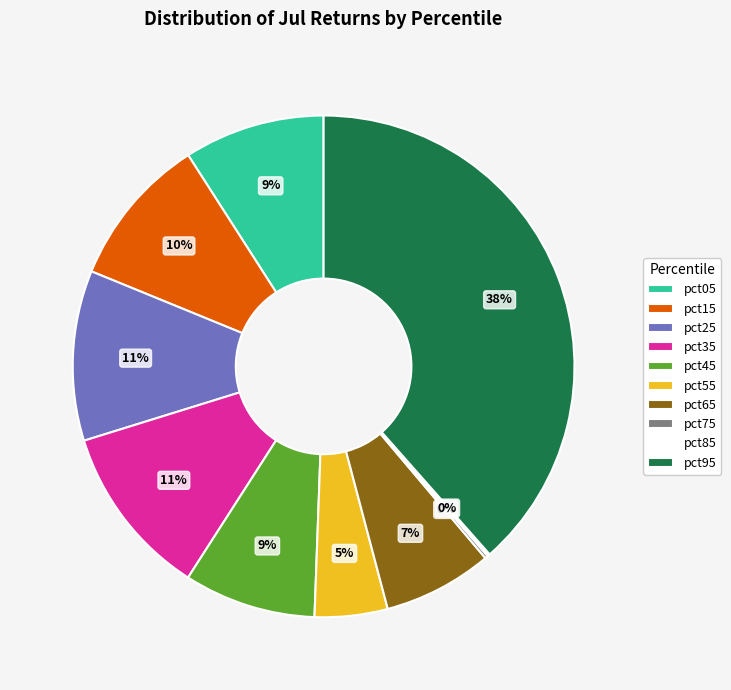

Which category has the biggest portion of the pie?

pct95